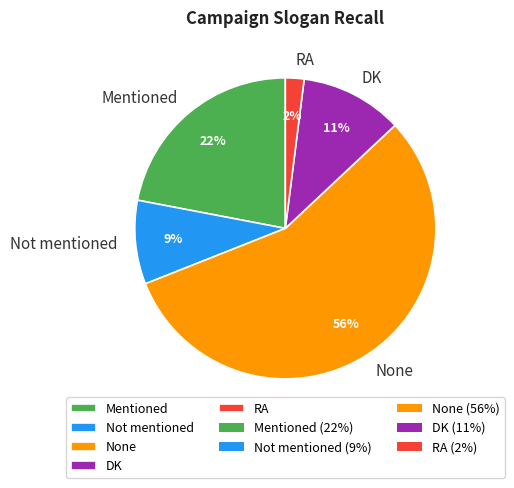

To the nearest percent, what is the average slice percentage?

20%